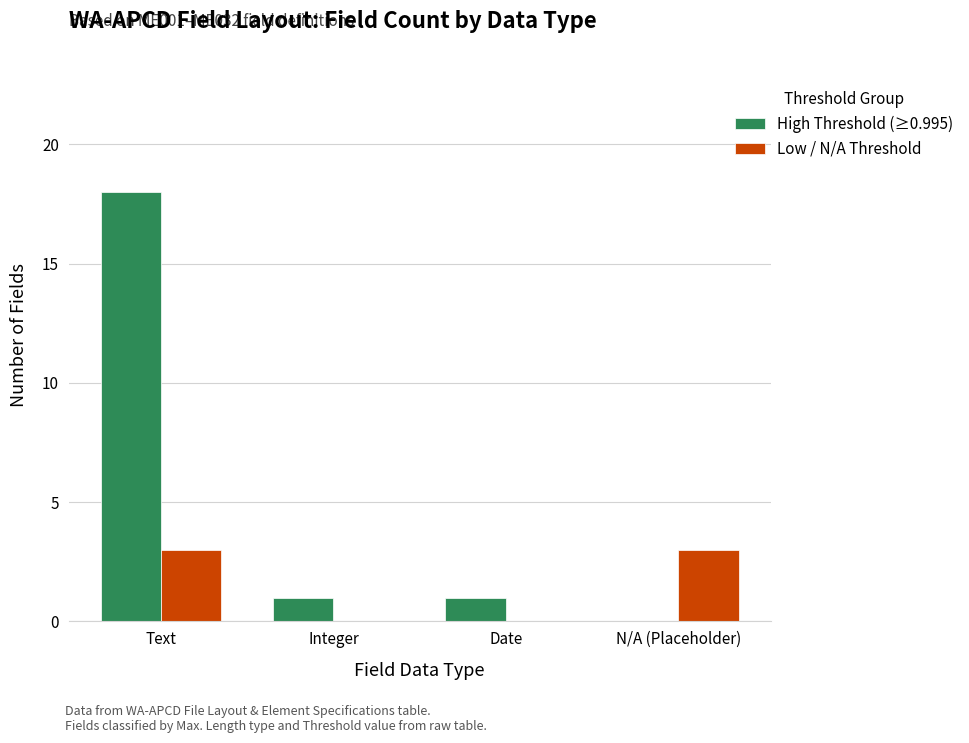

What is the total value across all series at Text?

21